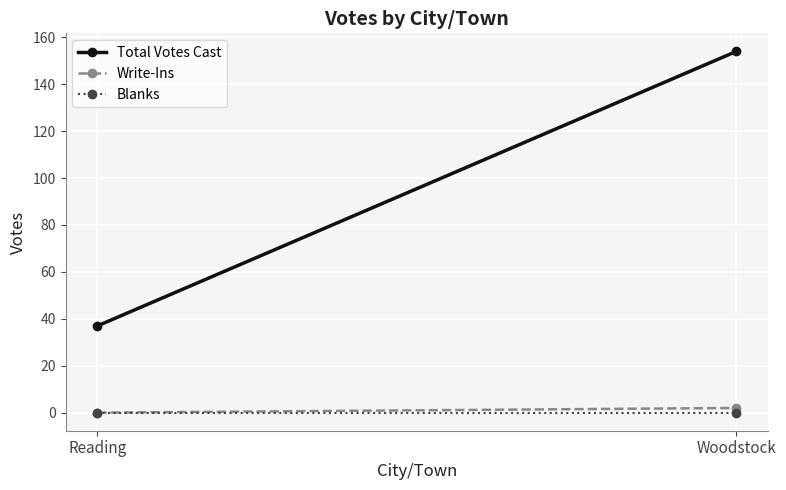

Which series has the largest total across all categories?

Total Votes Cast